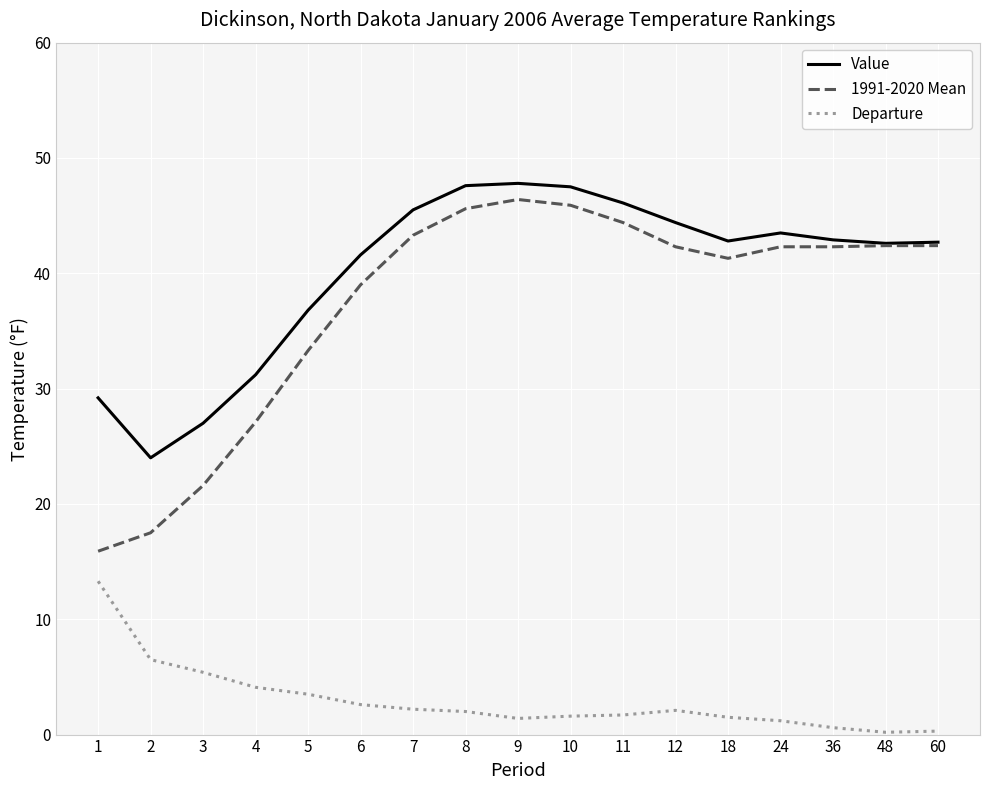

True or false: 1991-2020 Mean and Departure intersect in this chart.

False